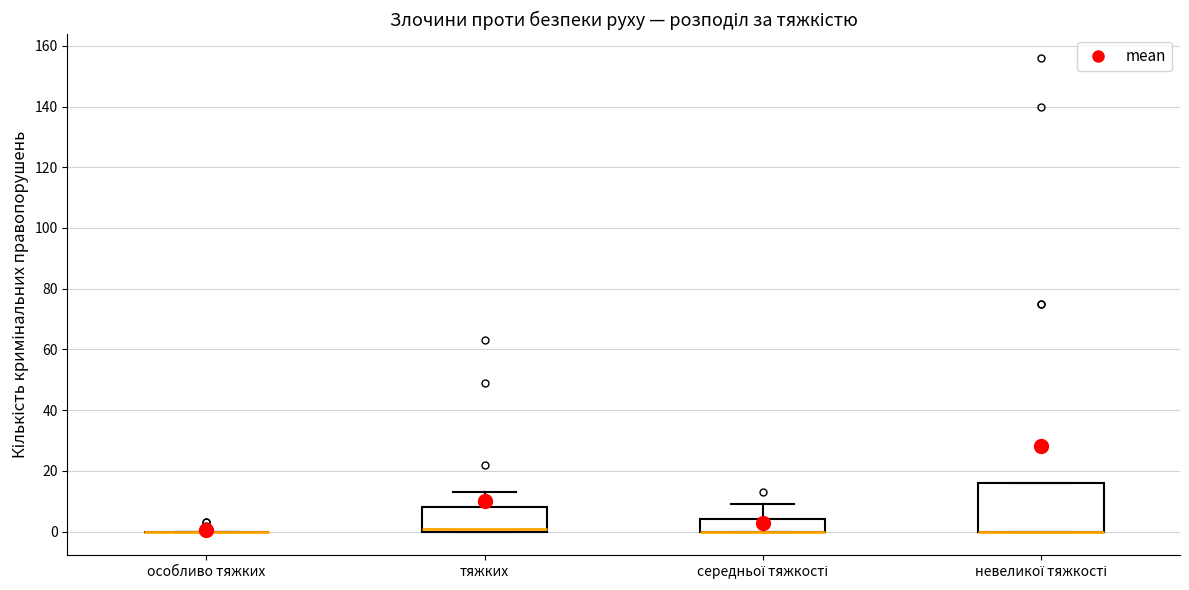

Reading left to right, transcribe this box plot: for each box, give where its median line is, the range the box spans, and where its two whiskers end, as read against the y-axis. The values are not printed on the chart, so give them approximately, as read against the axis.

особливо тяжких: box collapsed to a line at 0, whiskers 0 to 0
тяжких: median 2, box 0 to 8, whiskers 0 to 14
середньої тяжкості: median 0 (drawn on the box's lower edge), box 0 to 4, whiskers 0 to 10
невеликої тяжкості: median 0 (drawn on the box's lower edge), box 0 to 16, whiskers 0 to 16